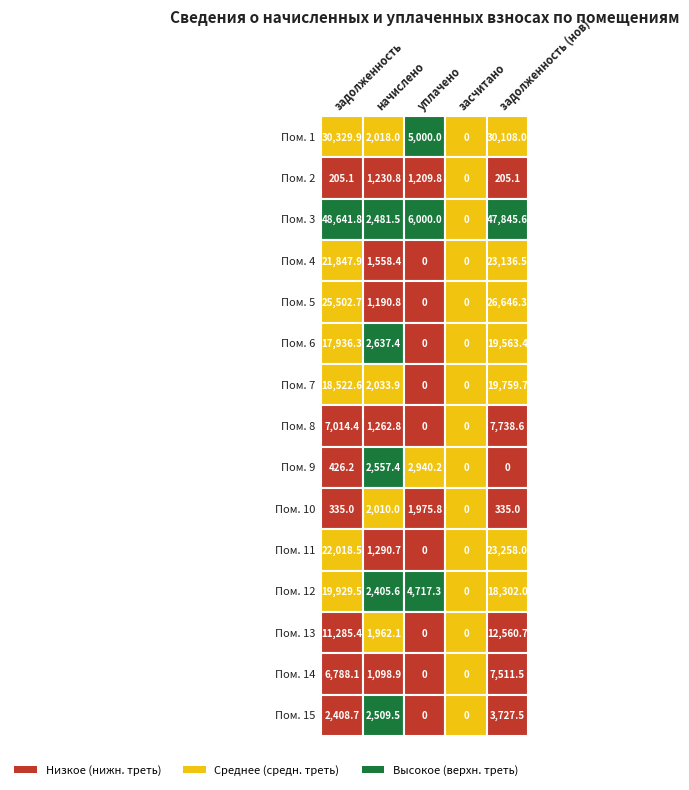

Is it true that 5 equals 26646.3 at 4?

True